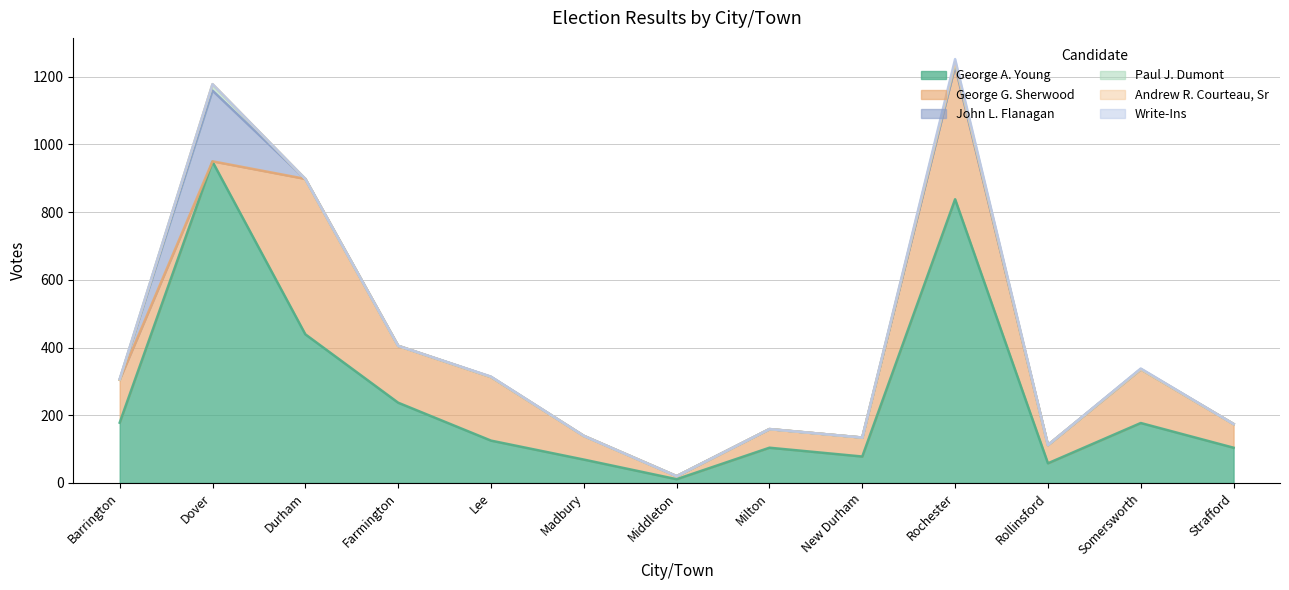

What is the sum of all Andrew R. Courteau, Sr values?

3